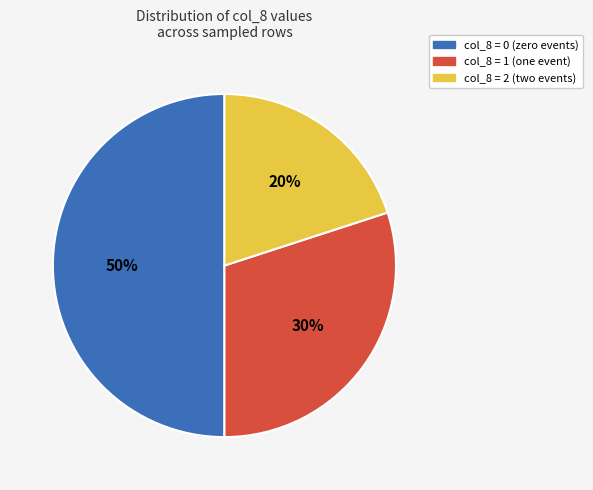

Does col_8 = 2 (two events) represent more than half of the total?

No